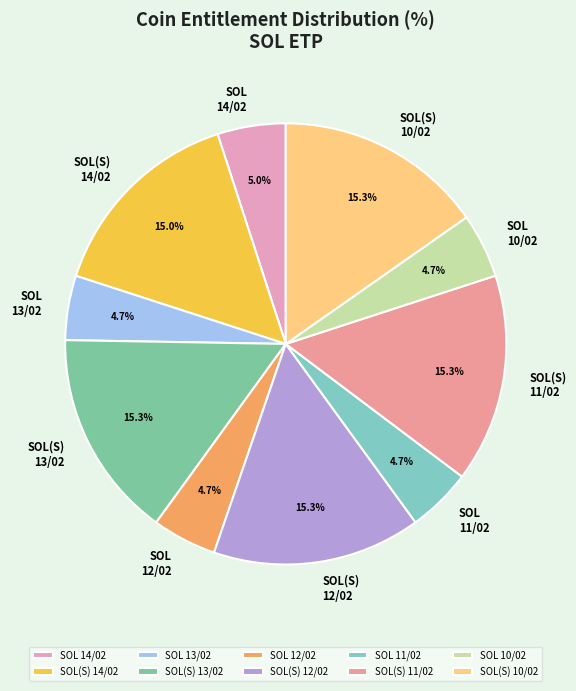

Approximately how many times larger is the value at SOL(S) 14/02 compared to SOL(S) 12/02?

1.0